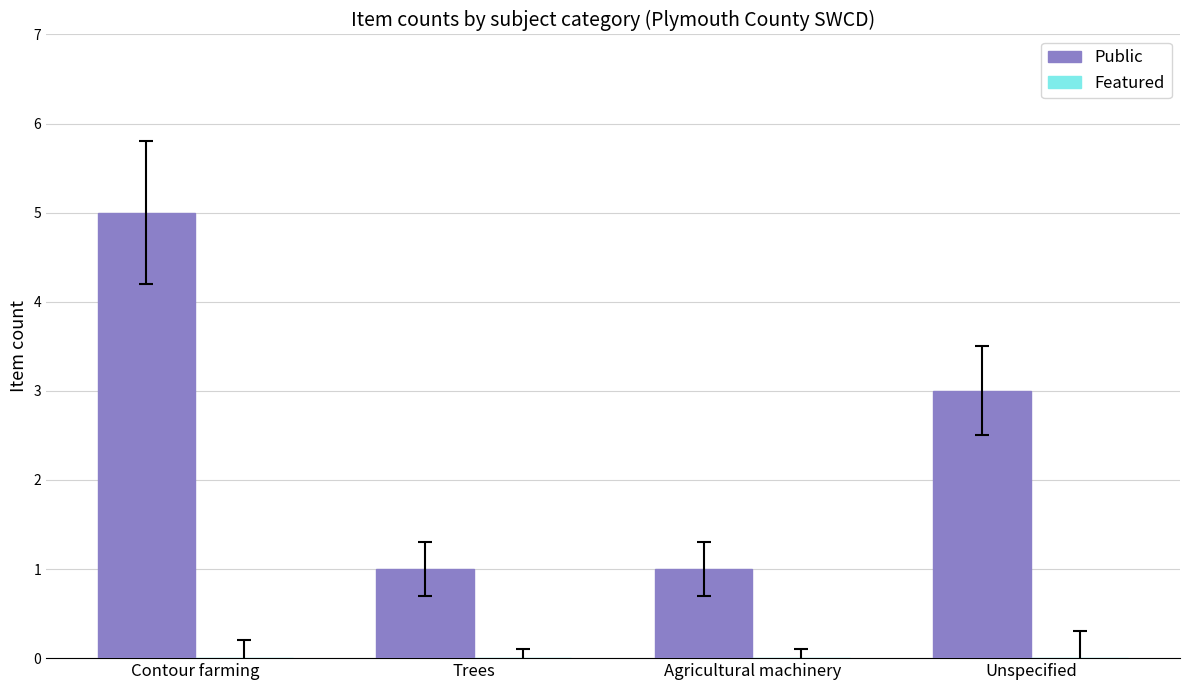

What is the maximum value shown in the chart?

5